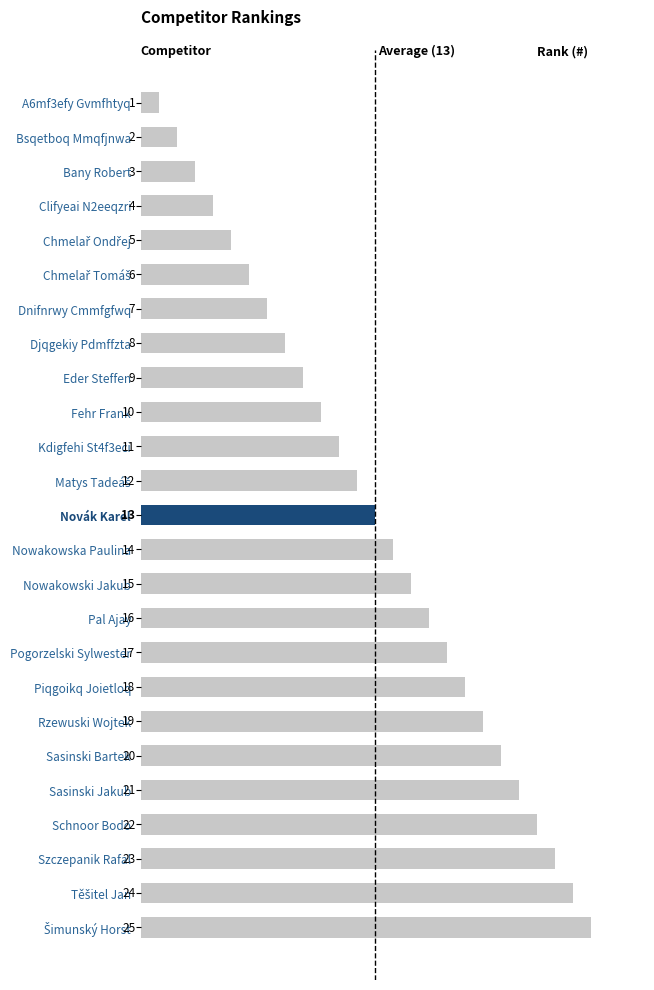

Is it true that the value at Clifyeai N2eeqzri is 7?

False